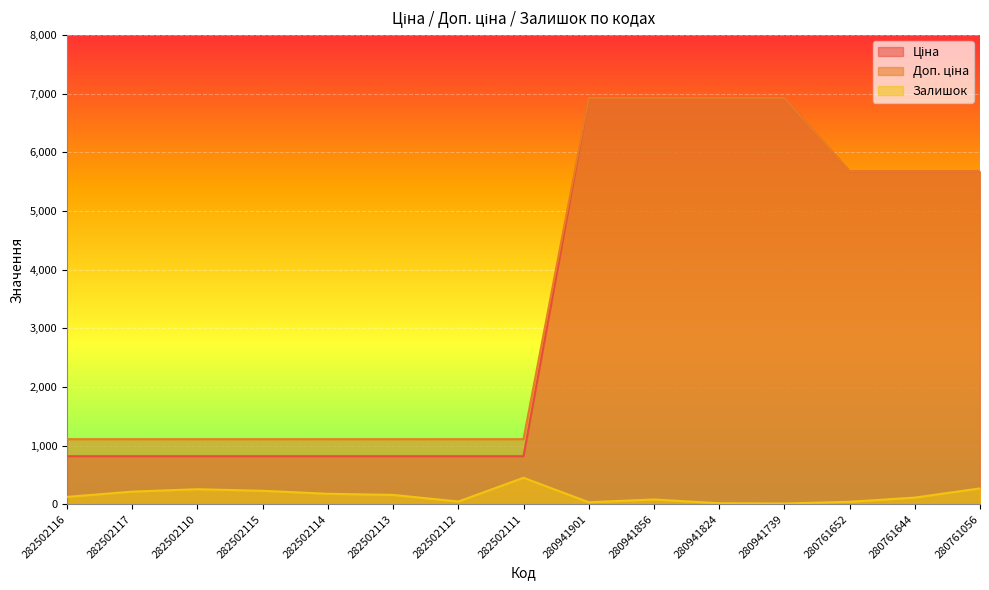

True or false: Доп. ціна has a value of 5673.8 at 280761644.

True